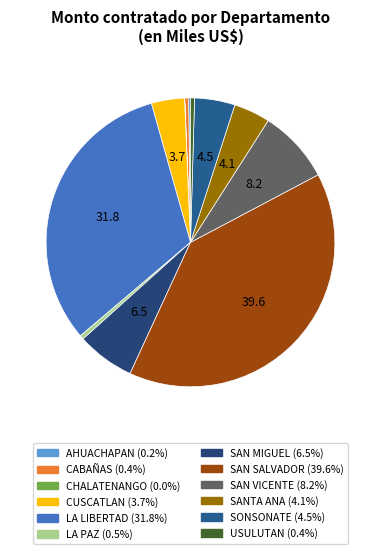

What is the largest slice in the pie chart?

SAN SALVADOR